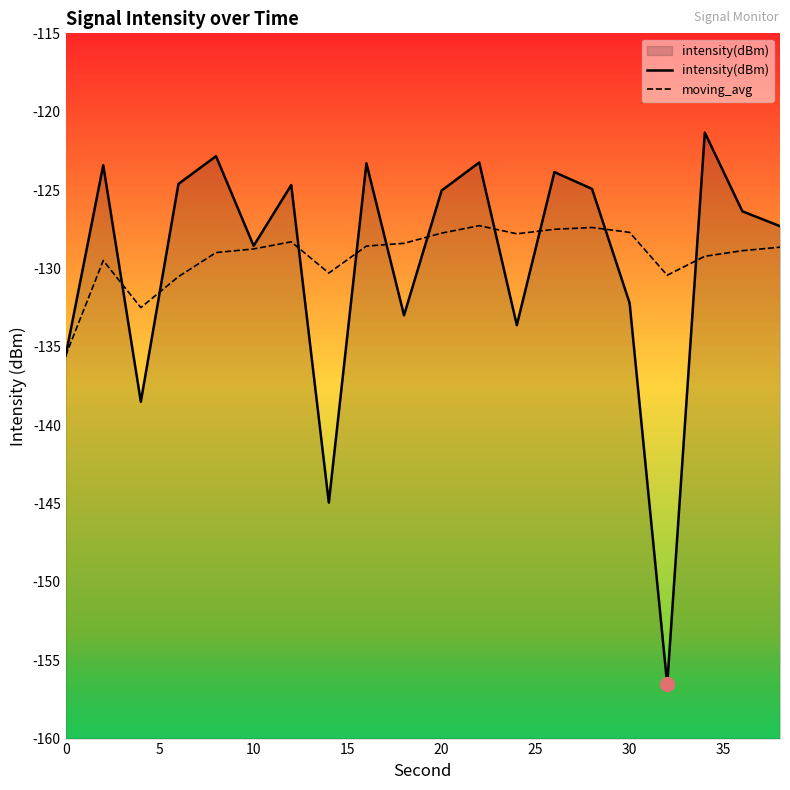

Does the chart have visible grid lines?

No